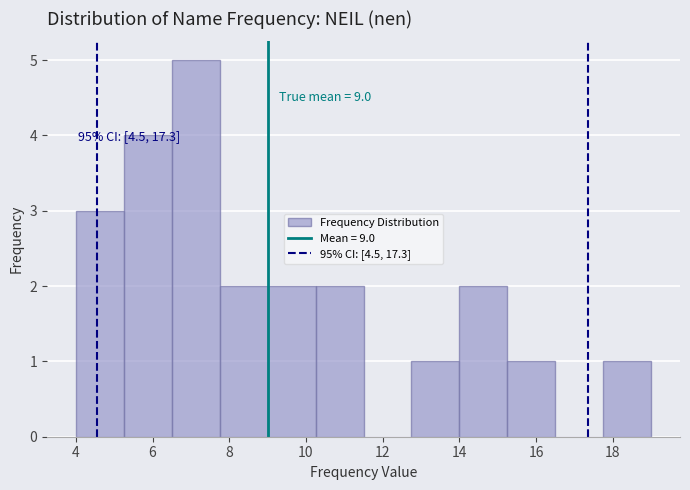

Which range on the x-axis has the tallest bar?

6.50 to 7.75